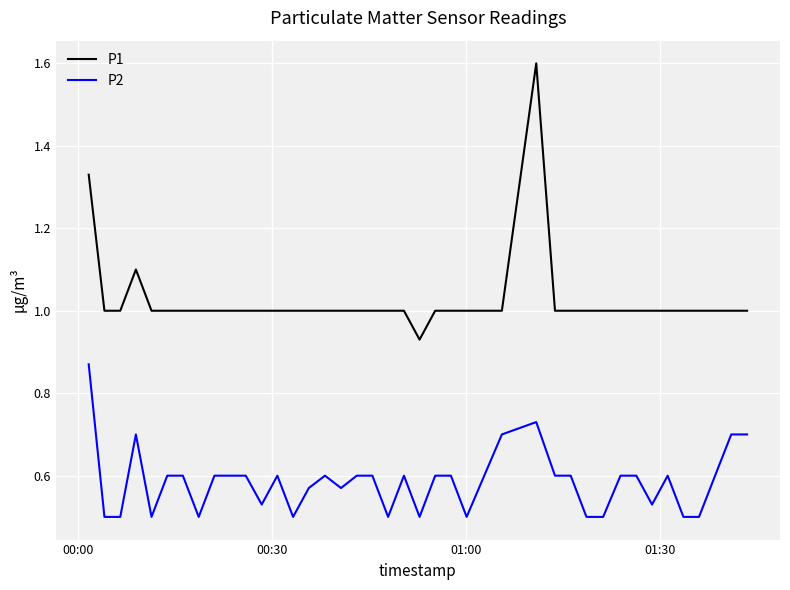

What is the maximum value shown in the chart?

1.6